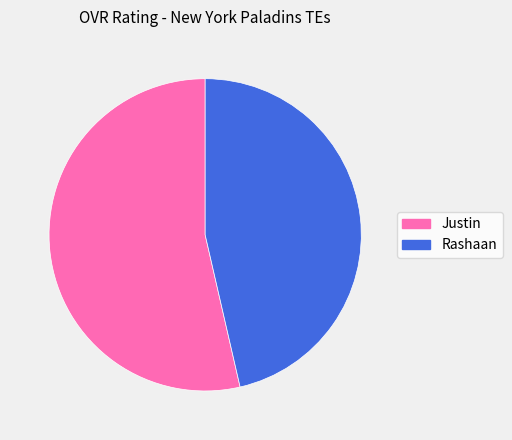

What is the ratio of the value at Rashaan to the value at Justin?

0.9